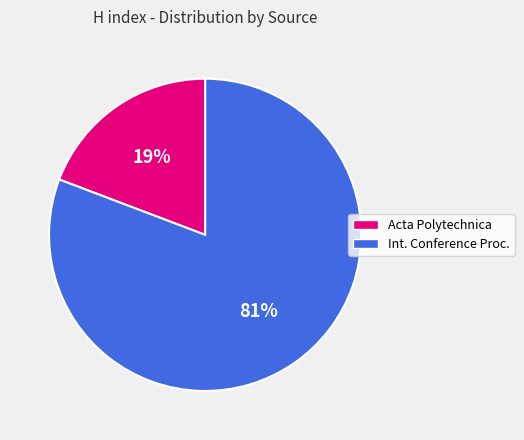

To the nearest percent, what is the difference between the largest and smallest slice percentages?

62%